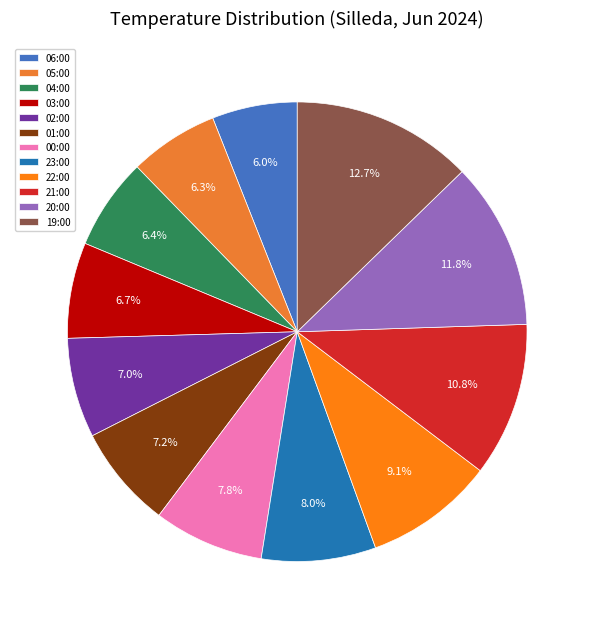

To the nearest percent, what is the difference between the 06:00 and 21:00 slice percentages?

5%